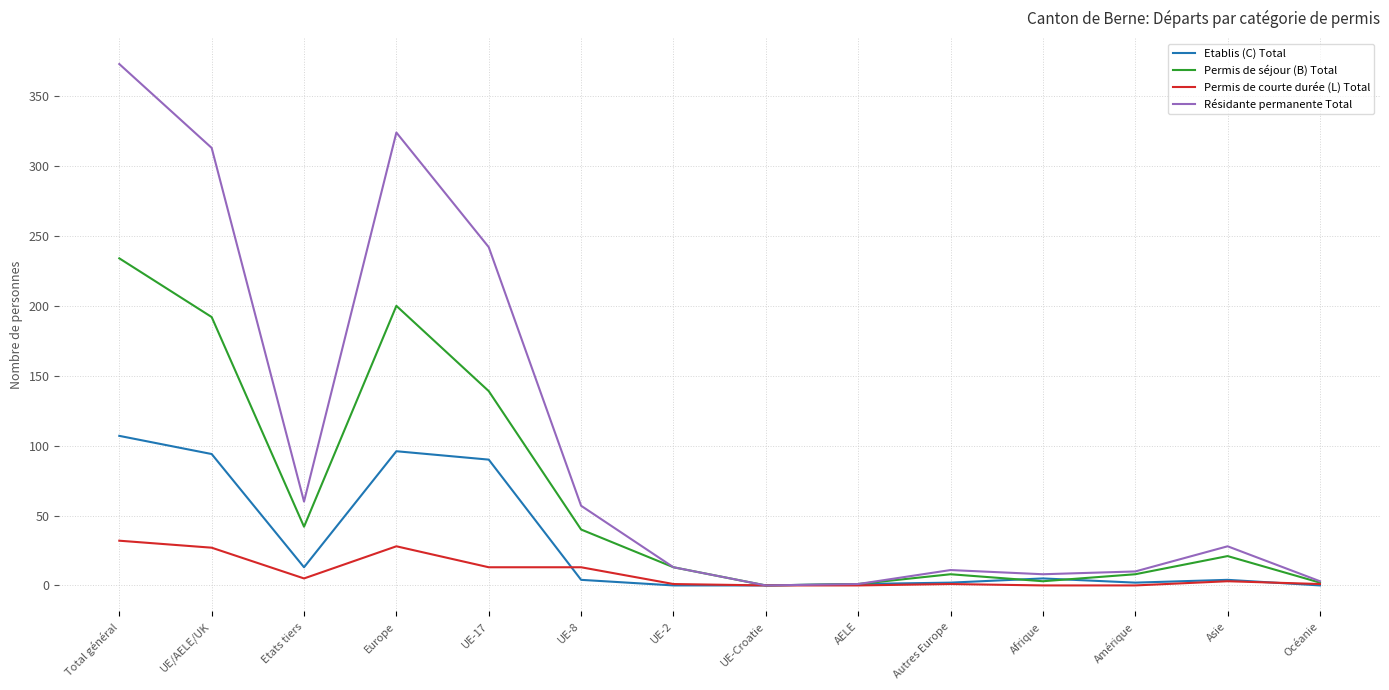

Which series has the largest range (max minus min)?

Résidante permanente Total